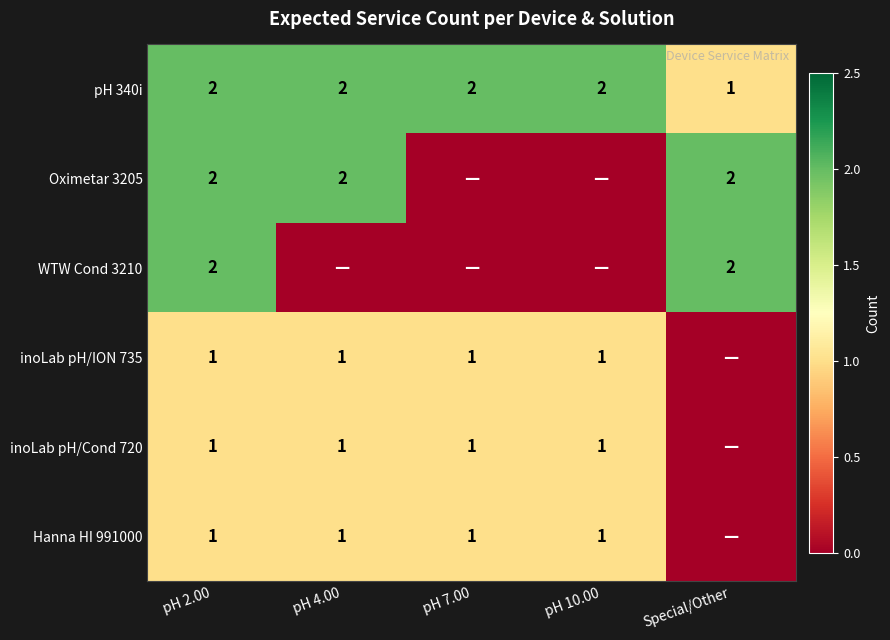

Is it true that Hanna HI 991000 equals 2 at pH 4.00?

False